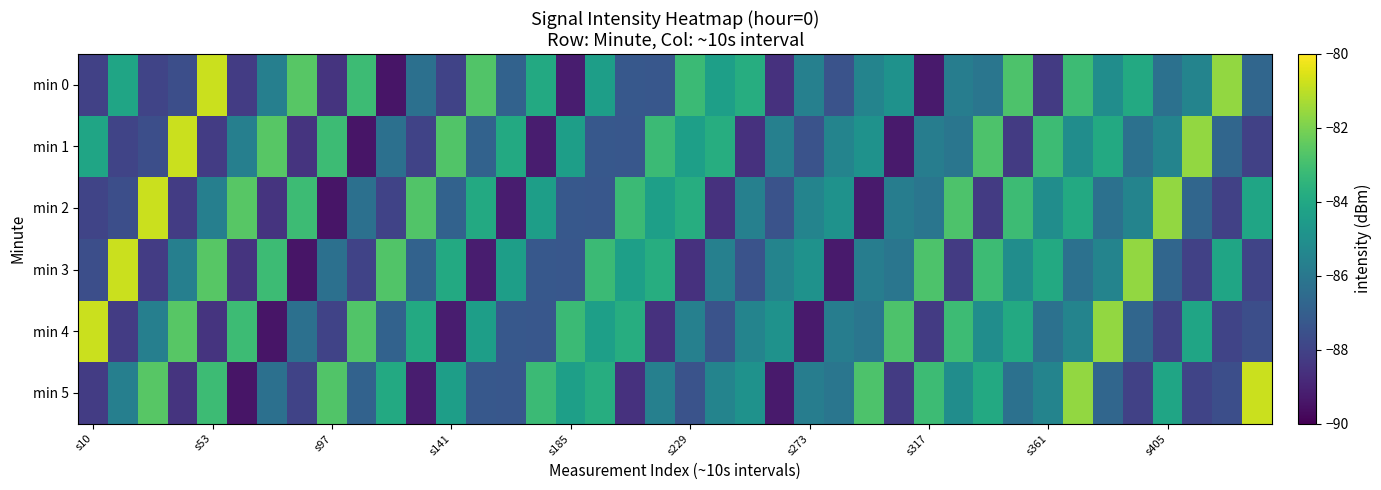

Rank the series by their maximum value, from highest to lowest.

min 0, min 1, min 2, min 3, min 4, min 5